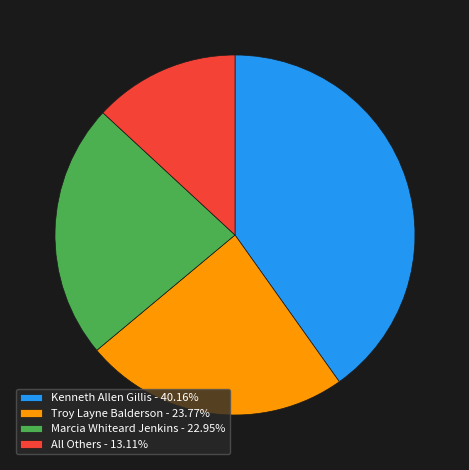

Does any single category account for the majority?

No